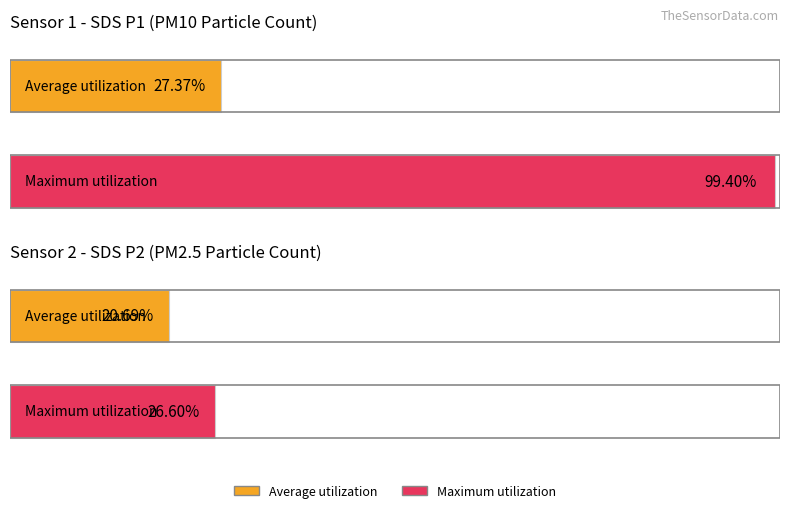

The value of SDS_P1 at 01:38 is 0.5. True or false?

False